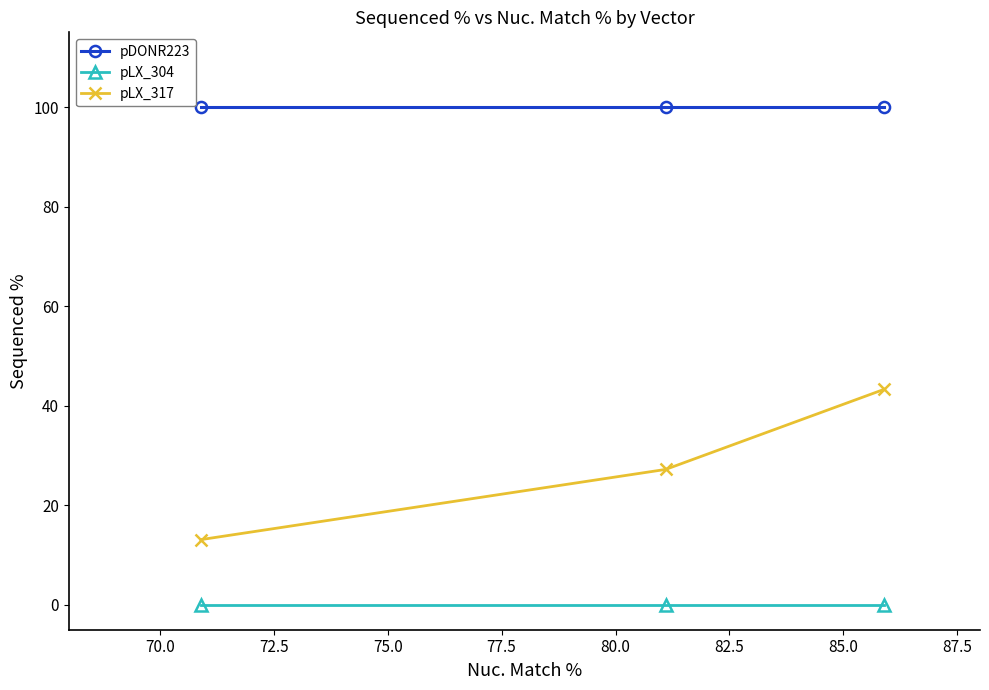

What is the sum of all pDONR223 values?

300.0